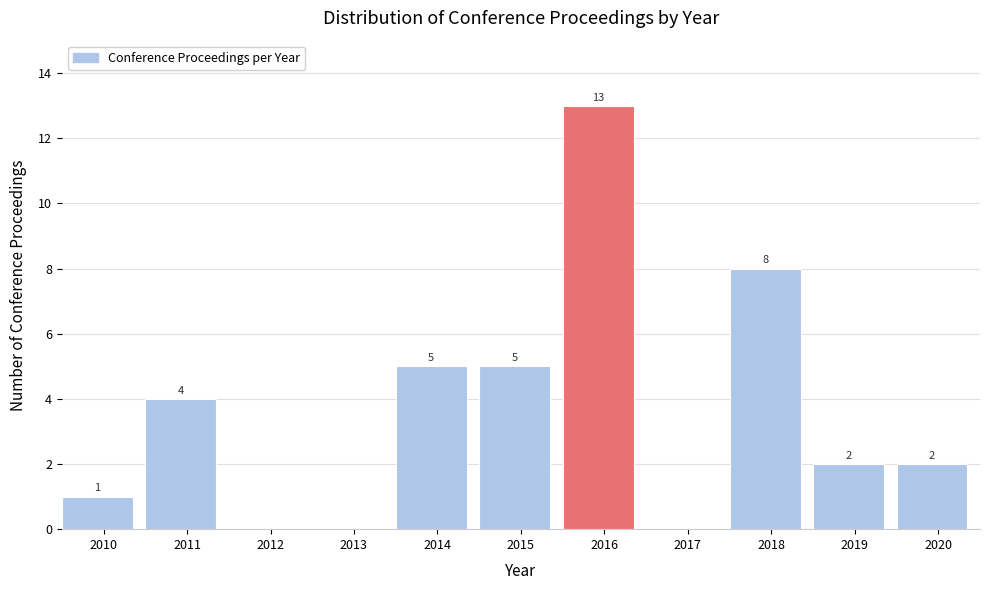

Reading right to left, list all the values displayed in this chart.

2020=2	2019=2	2018=8	2017=0	2016=13	2015=5	2014=5	2013=0	2012=0	2011=4	2010=1